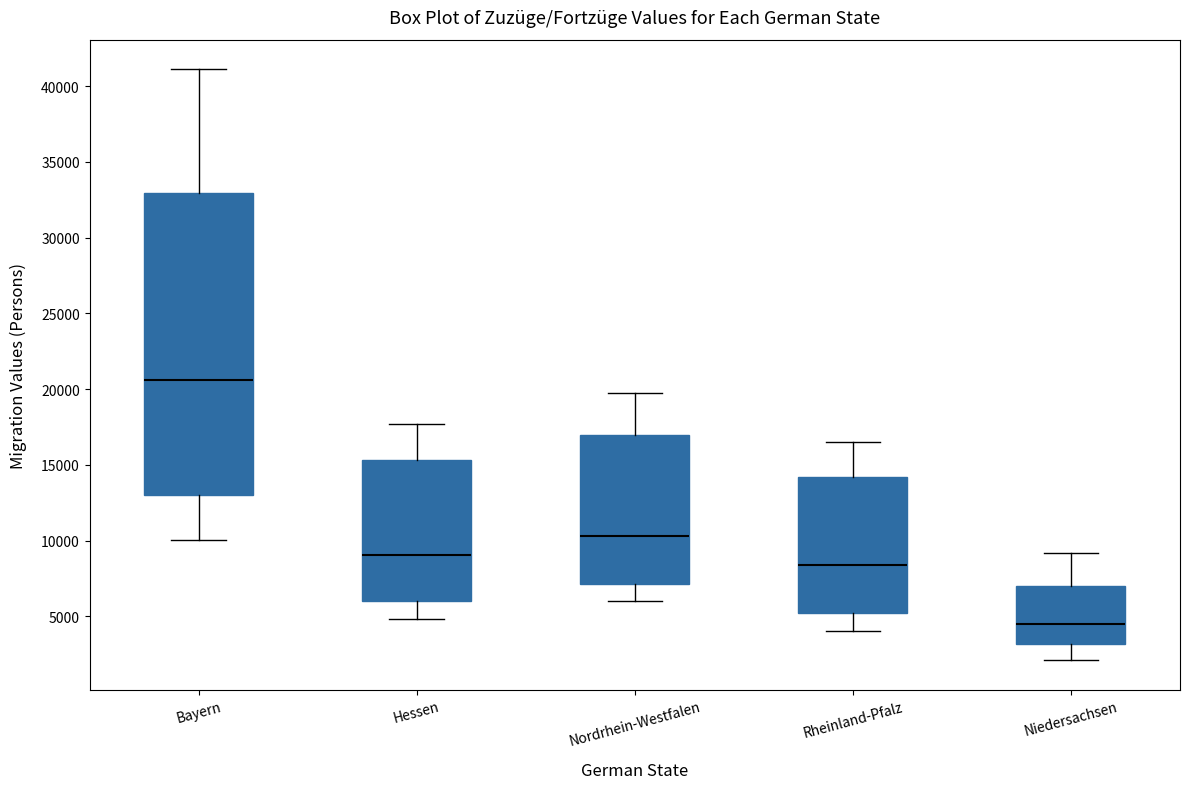

Comparing the boxes themselves (not the whiskers), which one is the tallest?

Bayern